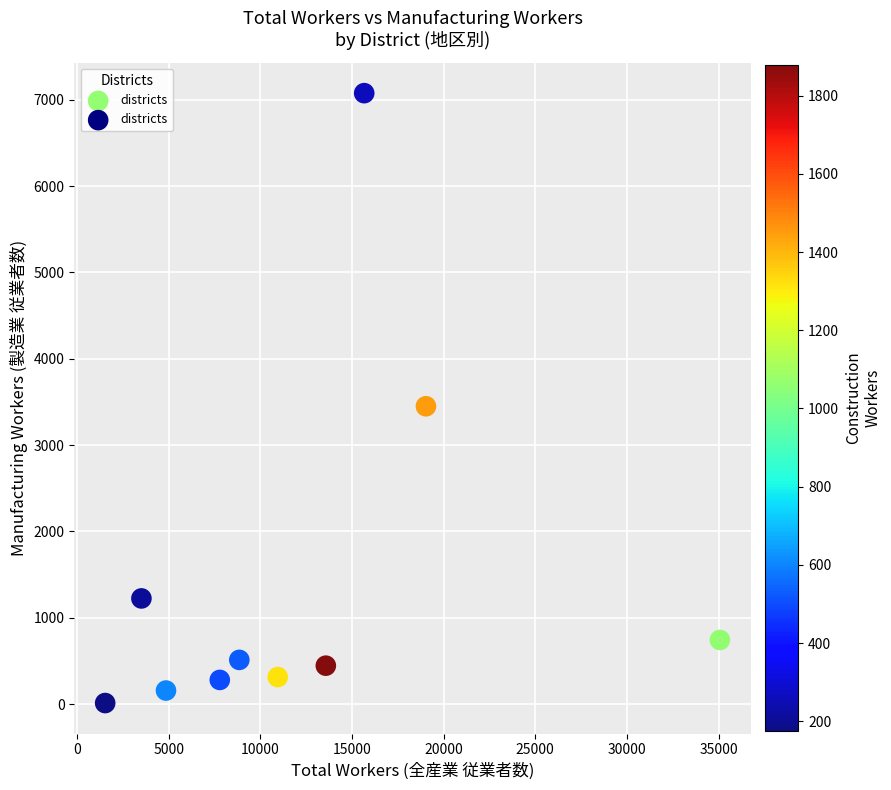

What is the range of X values (max minus min)?

33544